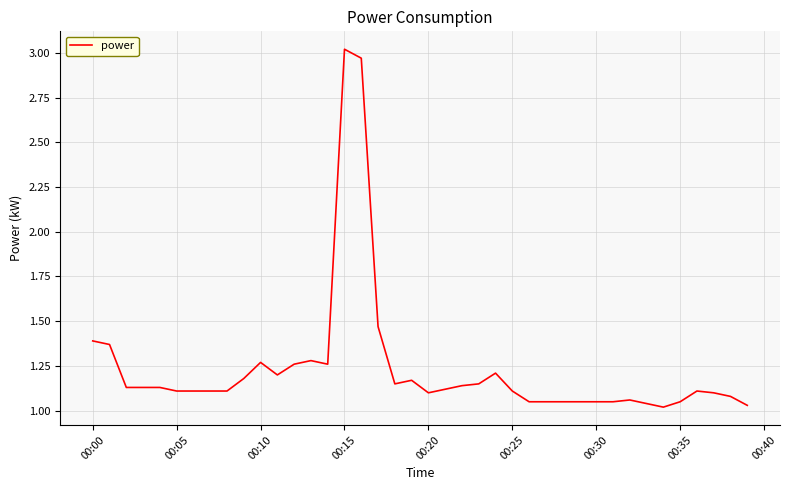

Reading left to right, what are all the values shown in this chart?

1.4	1.4	1.1	1.1	1.1	1.1	1.1	1.1	1.1	1.2	1.3	1.2	1.3	1.3	1.3	3.0	3.0	1.5	1.1	1.2	1.1	1.1	1.1	1.1	1.2	1.1	1.1	1.1	1.1	1.1	1.1	1.1	1.1	1.0	1.0	1.1	1.1	1.1	1.1	1.0